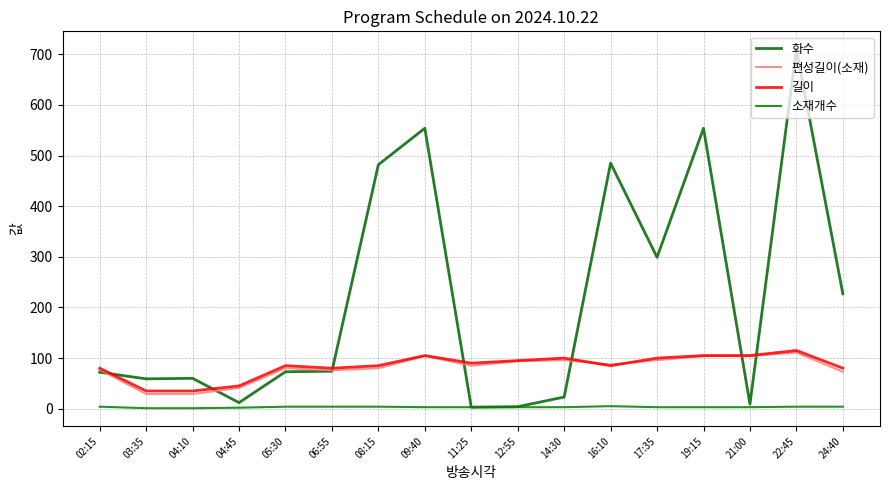

What is the label of the 8th point from the left?

09:40